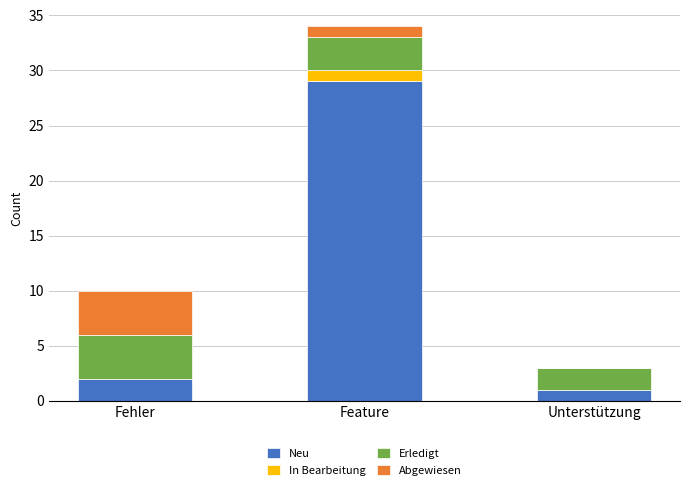

What is the sum of the Neu values at Fehler and Feature?

31